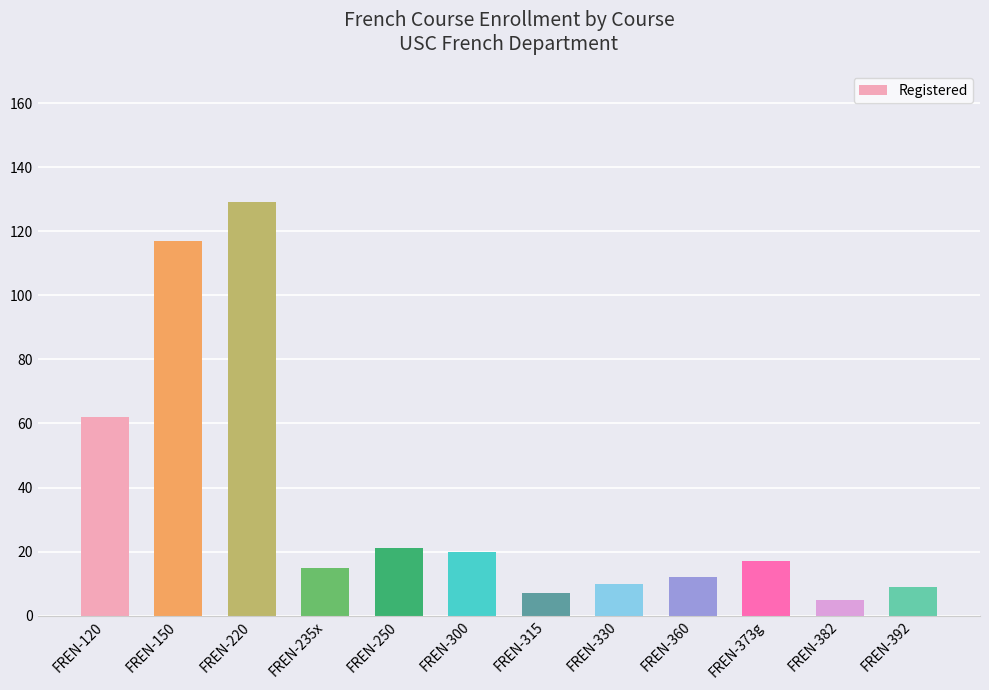

Read the value at FREN-220, to the nearest 50.

150